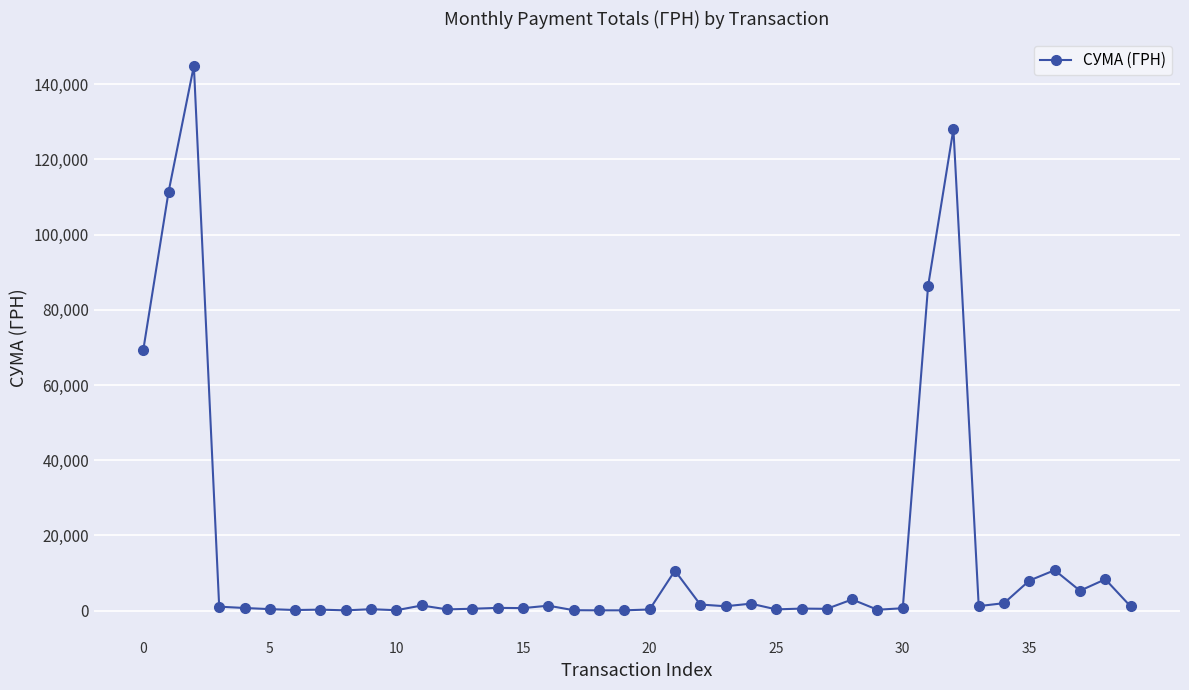

What is the average value?

15140.1